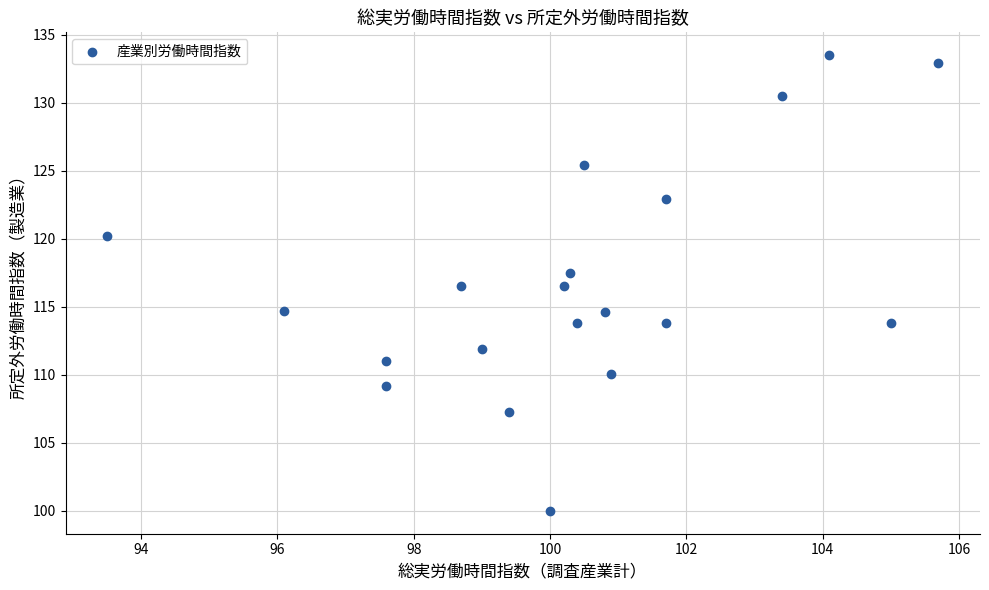

What is the range of Y values (max minus min)?

33.5